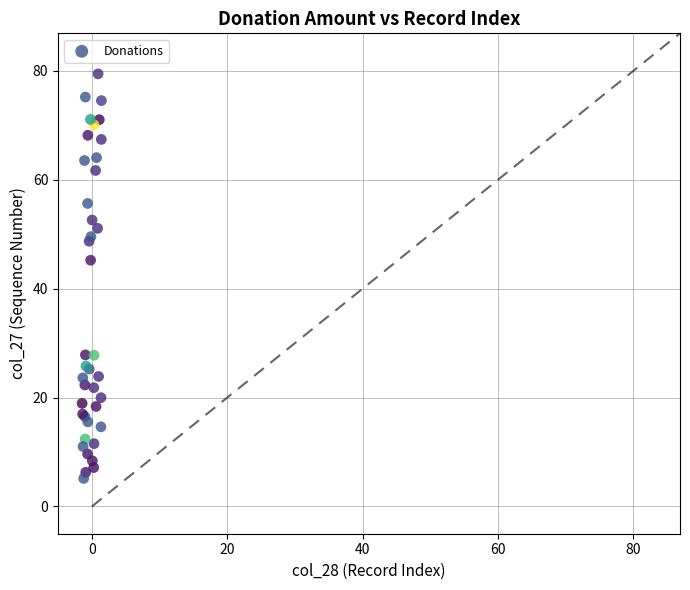

What Y value in the scatter plot is closest to 42?

45.2